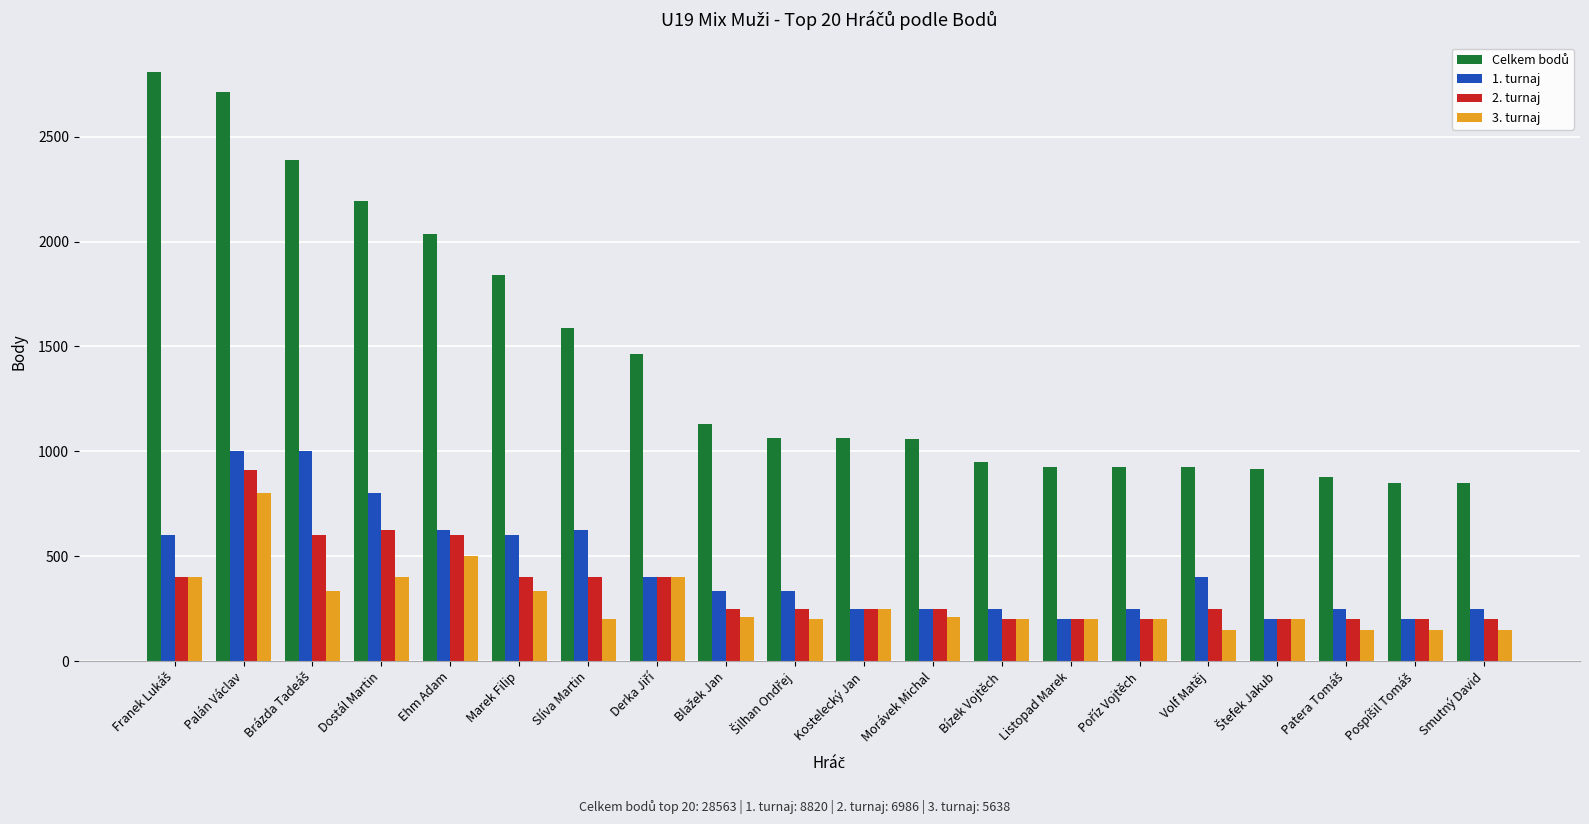

At how many categories does at least one series exceed 2146?

4